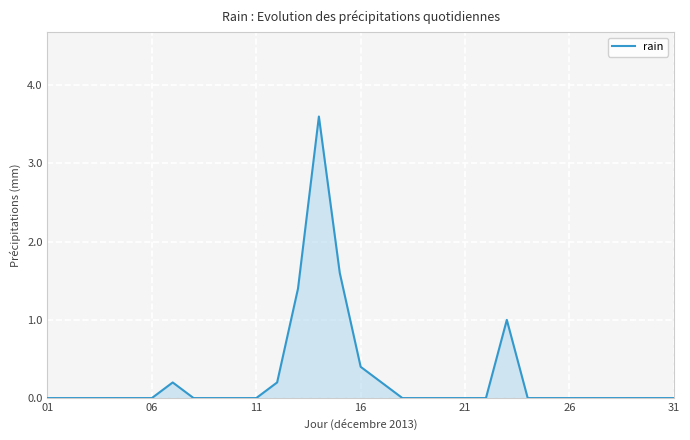

Reading left to right, transcribe all the data shown in this chart.

0.0	0.0	0.0	0.0	0.0	0.0	0.2	0.0	0.0	0.0	0.0	0.2	1.4	3.6	1.6	0.4	0.2	0.0	0.0	0.0	0.0	0.0	1.0	0.0	0.0	0.0	0.0	0.0	0.0	0.0	0.0